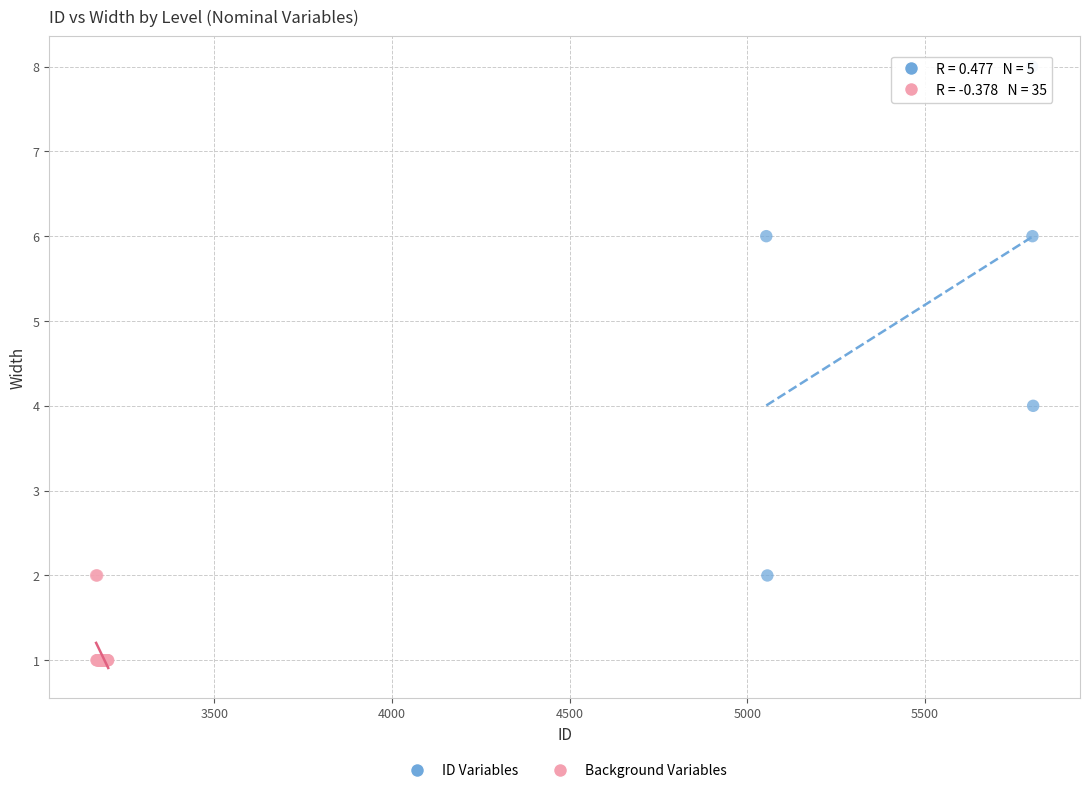

Which series reaches the maximum Y coordinate?

ID Variables